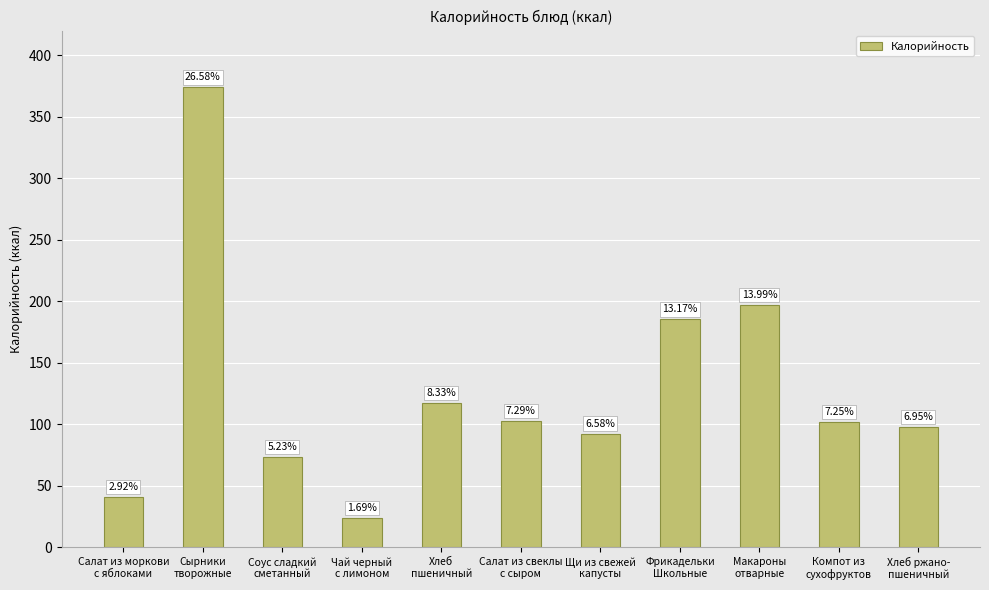

What is the label of the 3rd bar from the right?

Макароны
отварные